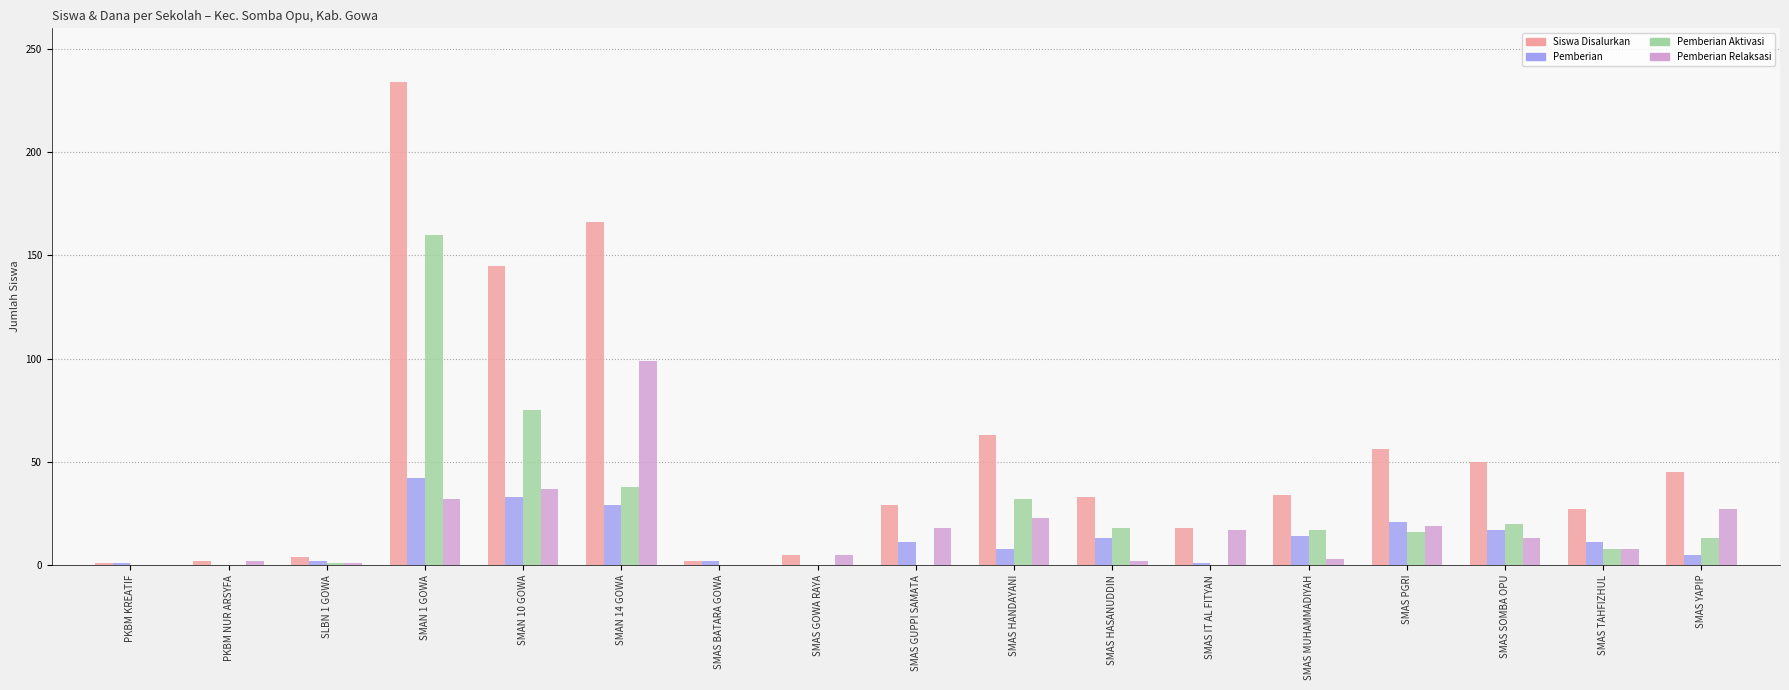

What are all the series names shown in the legend?

Siswa Disalurkan, Pemberian, Pemberian Aktivasi, Pemberian Relaksasi